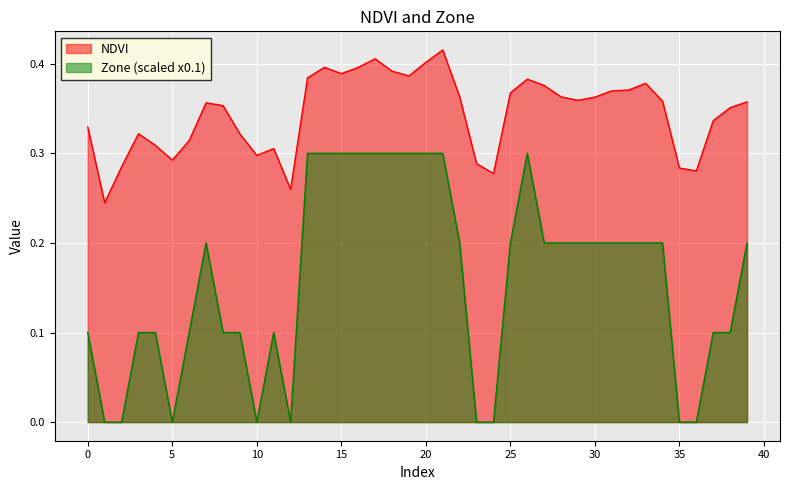

Reading left to right, what are all the values shown in this chart?

NDVI: 0.3	0.2	0.3	0.3	0.3	0.3	0.3	0.4	0.4	0.3	0.3	0.3	0.3	0.4	0.4	0.4	0.4	0.4	0.4	0.4	0.4	0.4	0.4	0.3	0.3	0.4	0.4	0.4	0.4	0.4	0.4	0.4	0.4	0.4	0.4	0.3	0.3	0.3	0.4	0.4
Zone: 0.1	0.0	0.0	0.1	0.1	0.0	0.1	0.2	0.1	0.1	0.0	0.1	0.0	0.3	0.3	0.3	0.3	0.3	0.3	0.3	0.3	0.3	0.2	0.0	0.0	0.2	0.3	0.2	0.2	0.2	0.2	0.2	0.2	0.2	0.2	0.0	0.0	0.1	0.1	0.2